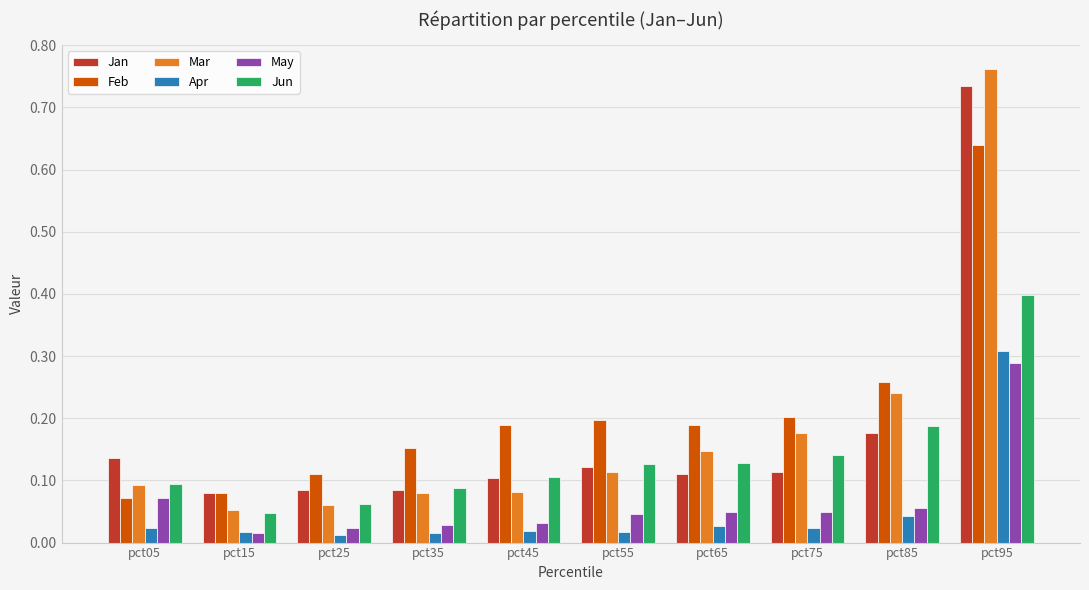

What is the sum of all Jun values?

1.4